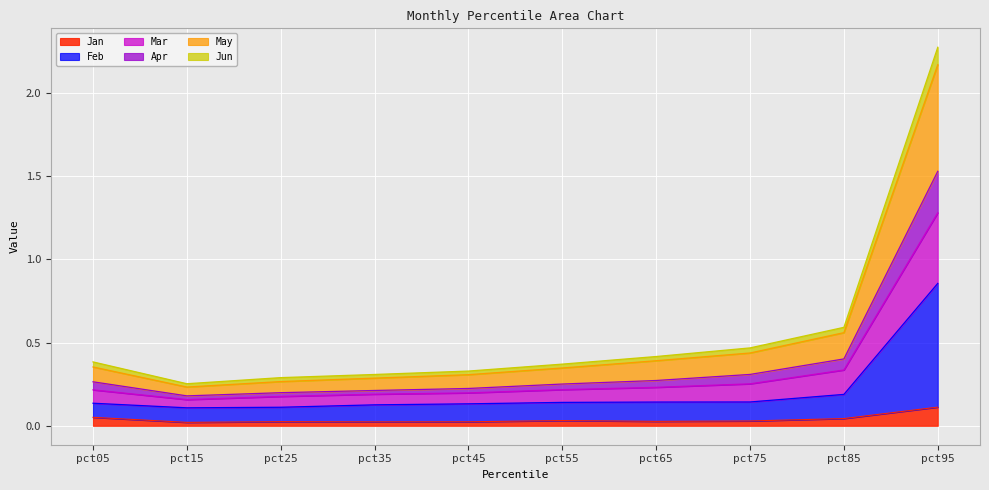

At which category is the sum across all series the highest?

pct95